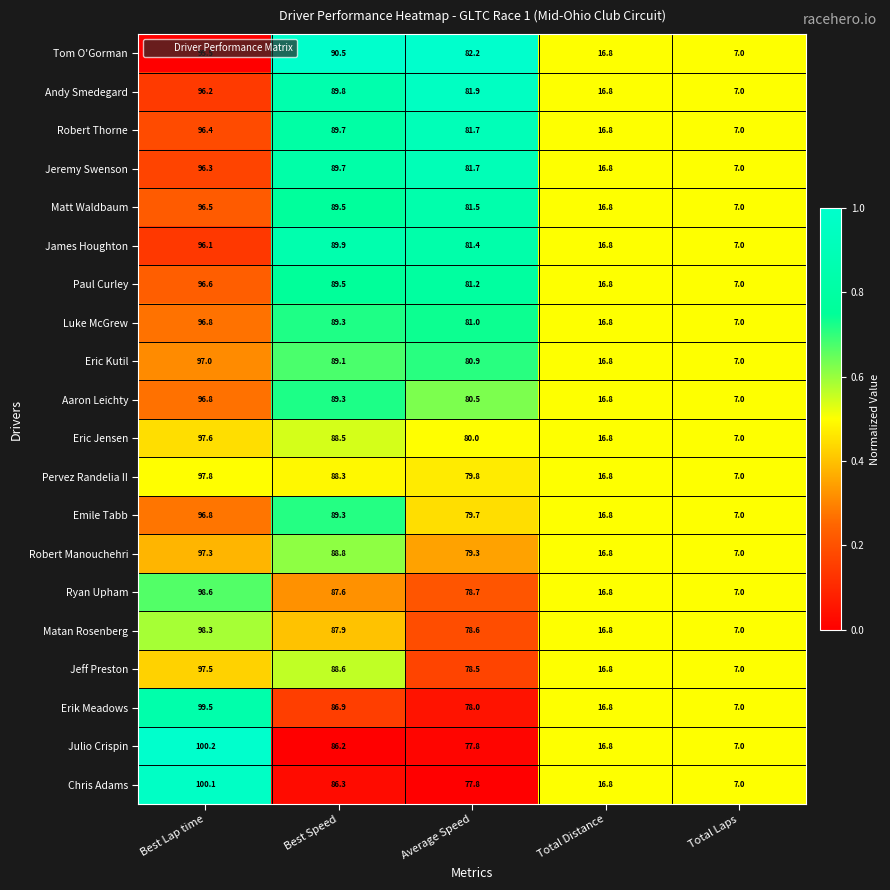

The Aaron Leichty series shows 80.5 at Average Speed. True or false?

True